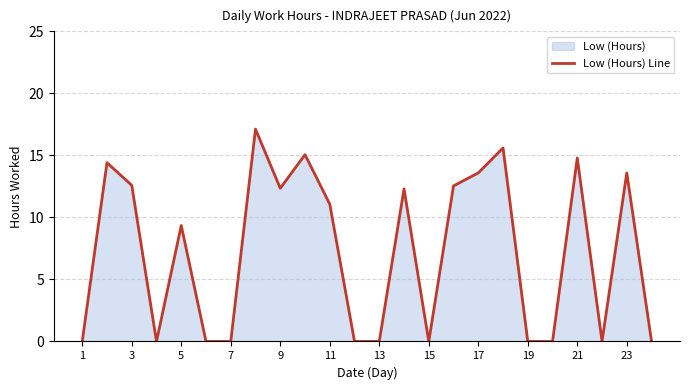

The value at 11 is 11.1. True or false?

True